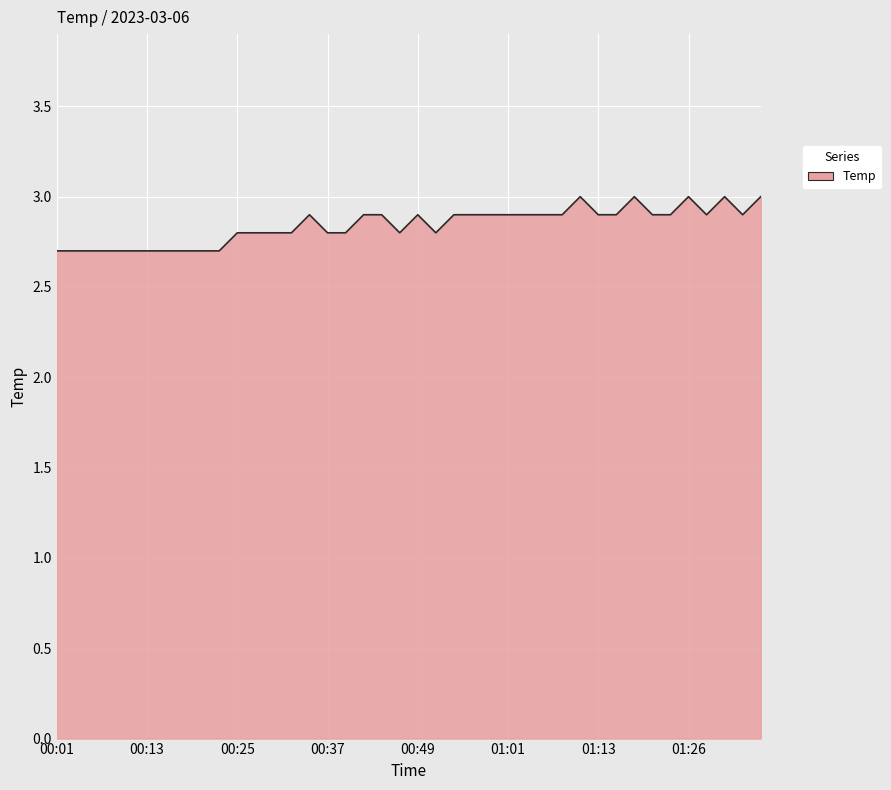

How many series are shown in this chart?

1